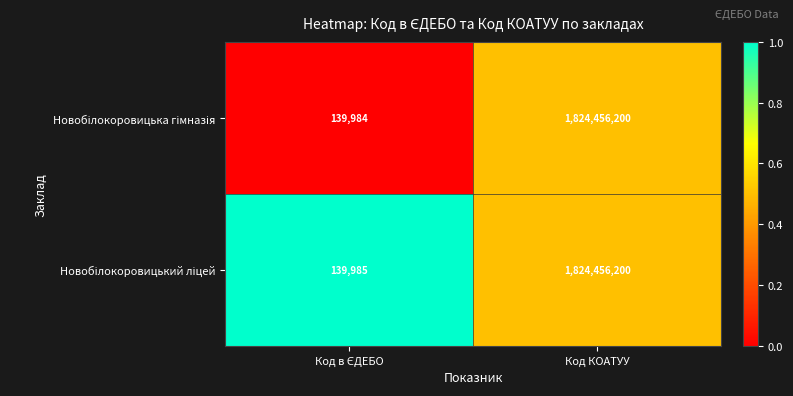

At which category is the sum across all series the highest?

Код КОАТУУ